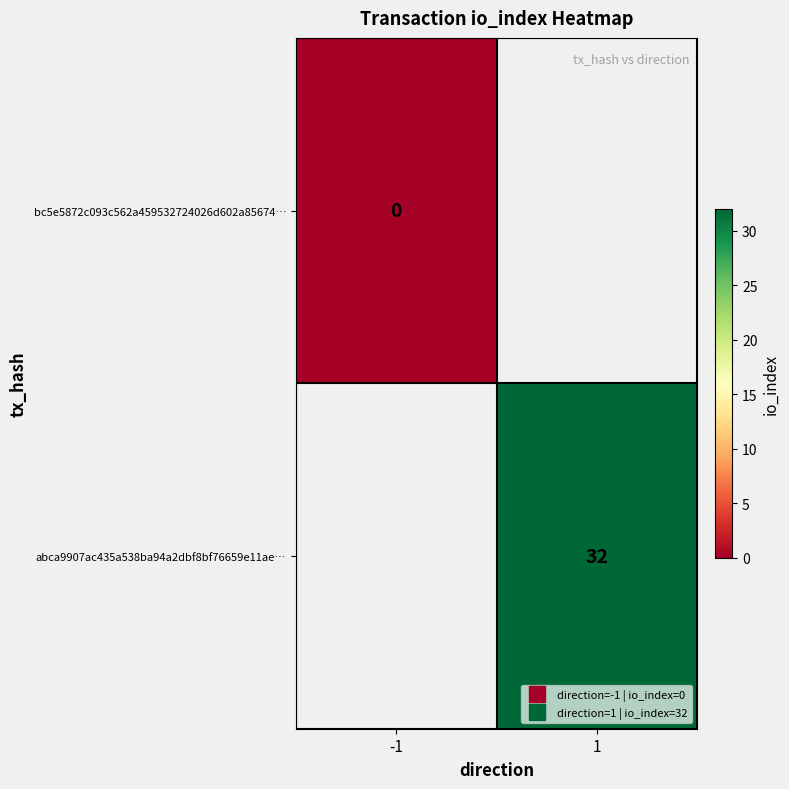

At how many categories does at least one series exceed 3?

1